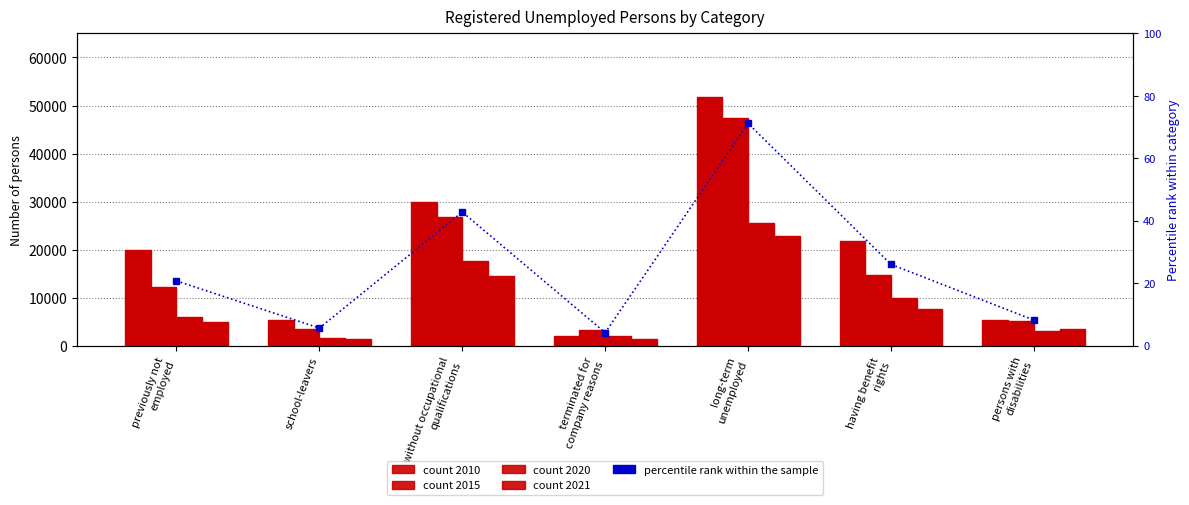

What is the sum of all values?

178.8